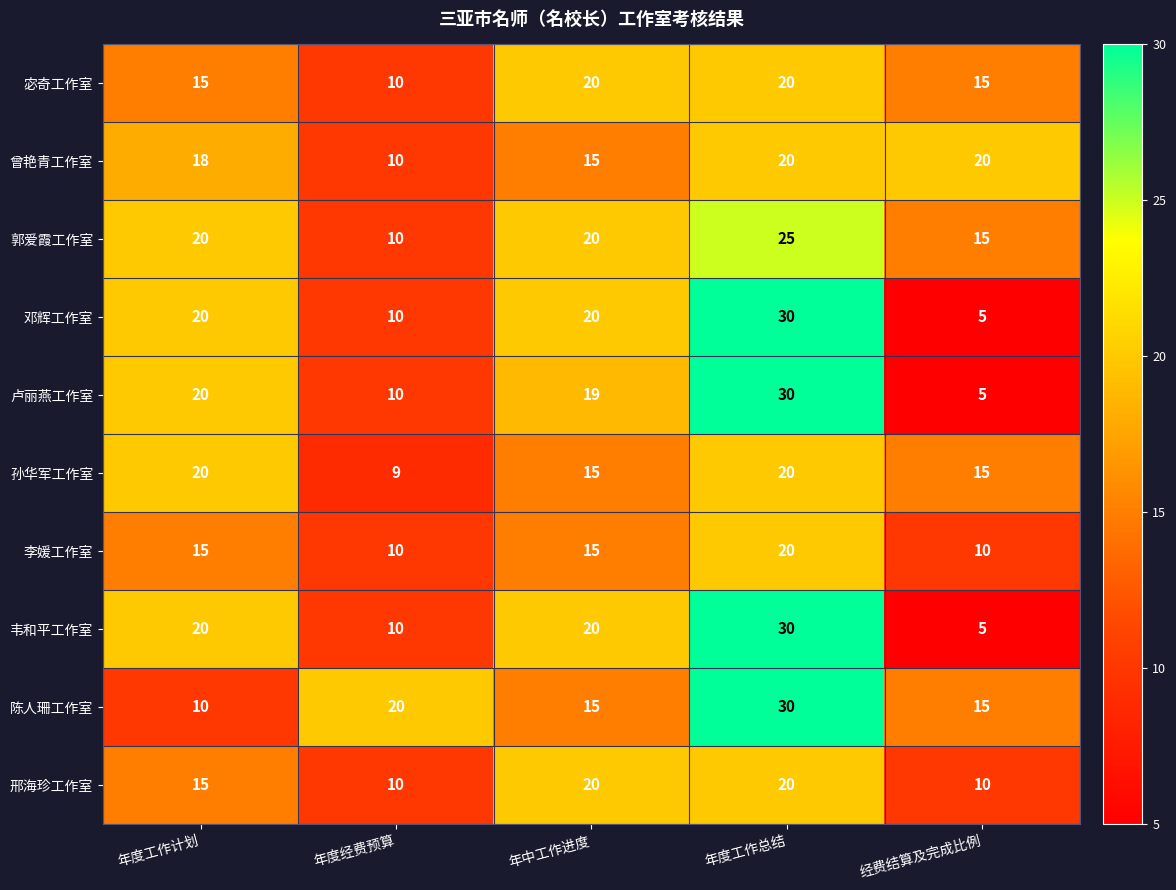

How many categories are shown in the chart?

5